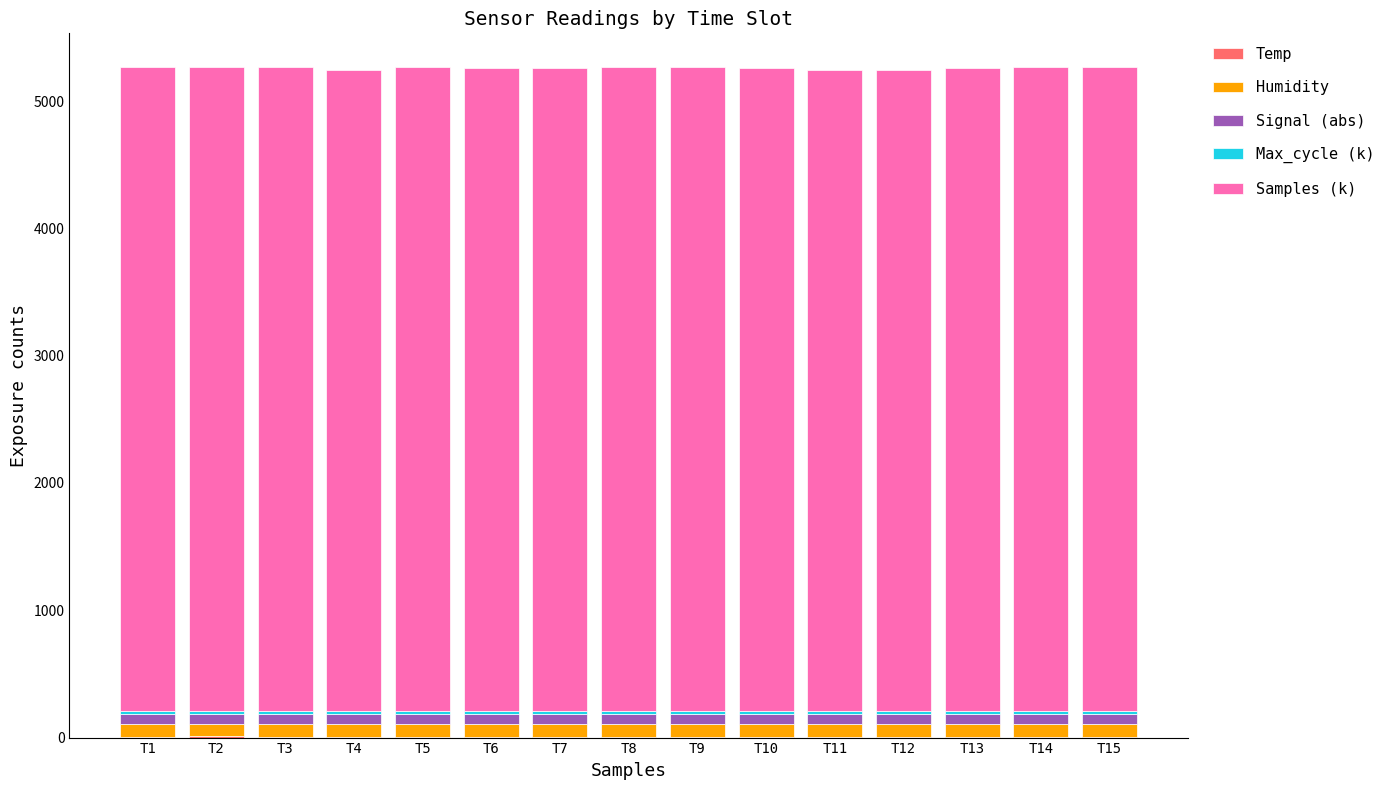

How many series are shown in this chart?

5